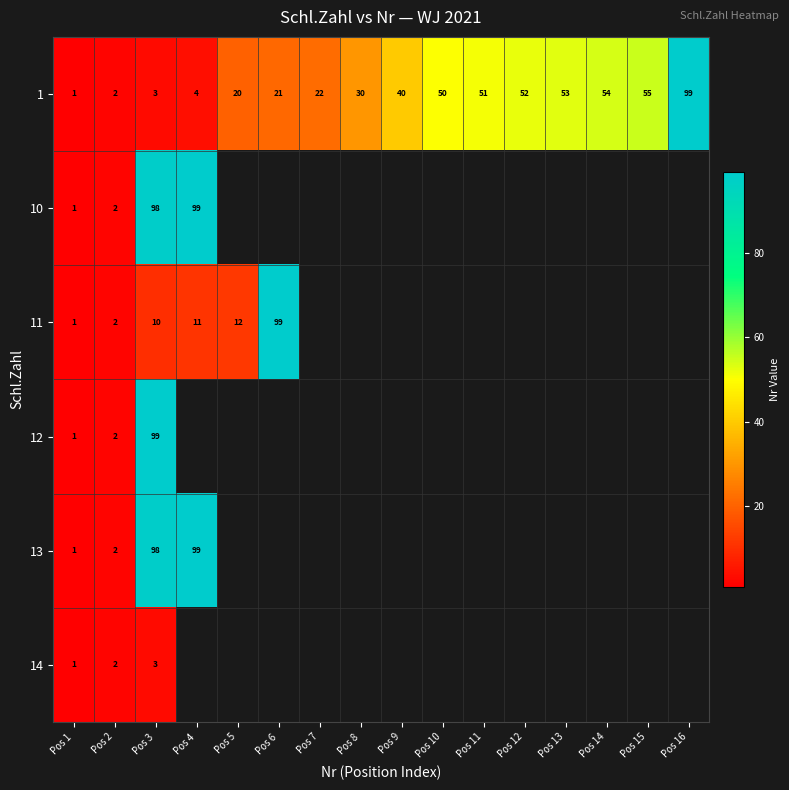

What is the total value across all series at Pos 2?

12